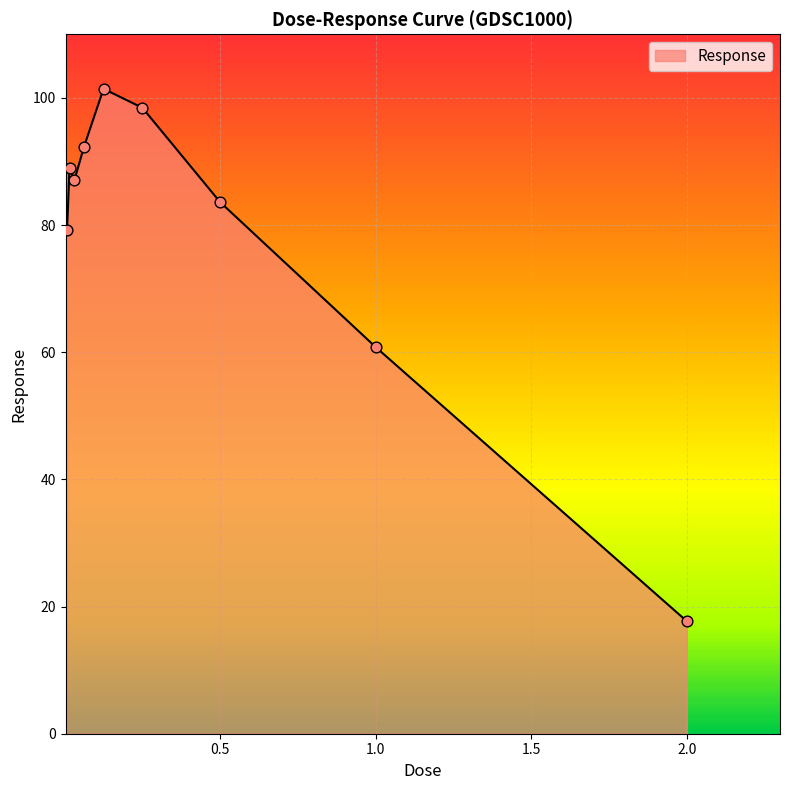

What is the maximum value shown in the chart?

101.4